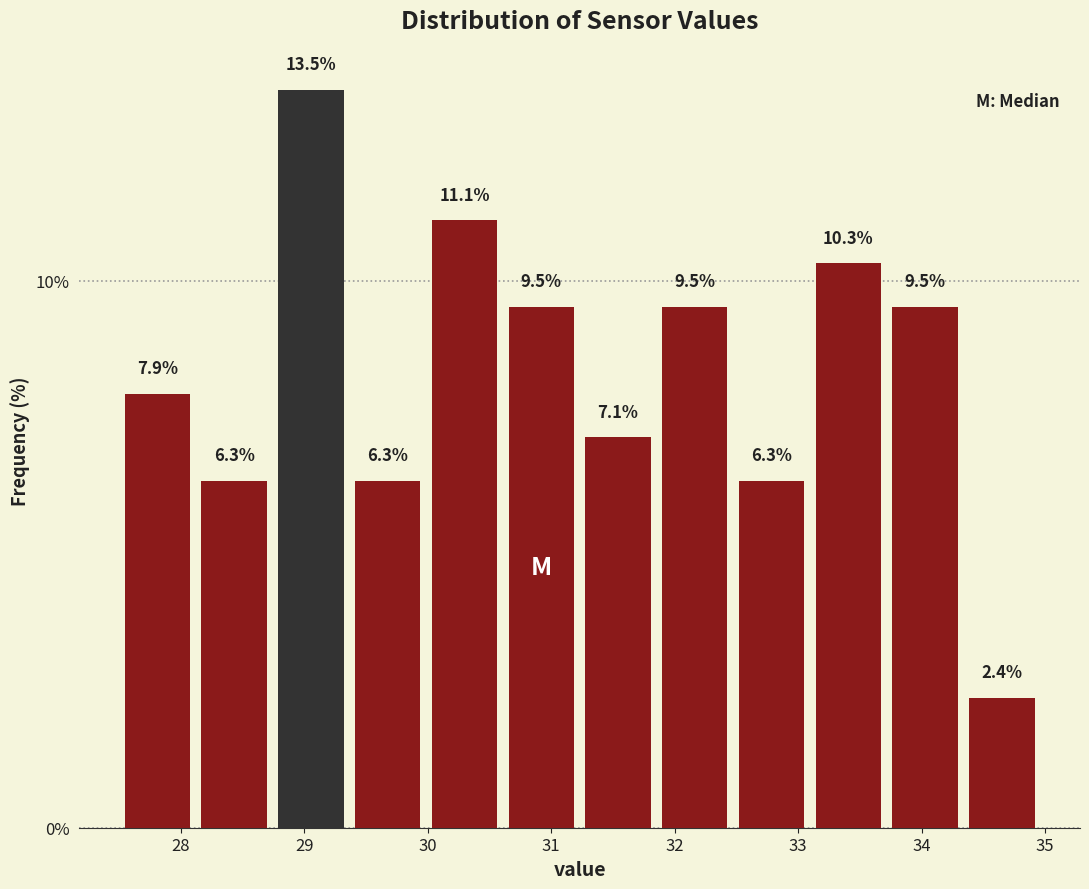

Which range on the x-axis has the tallest bar?

28.7 to 29.4